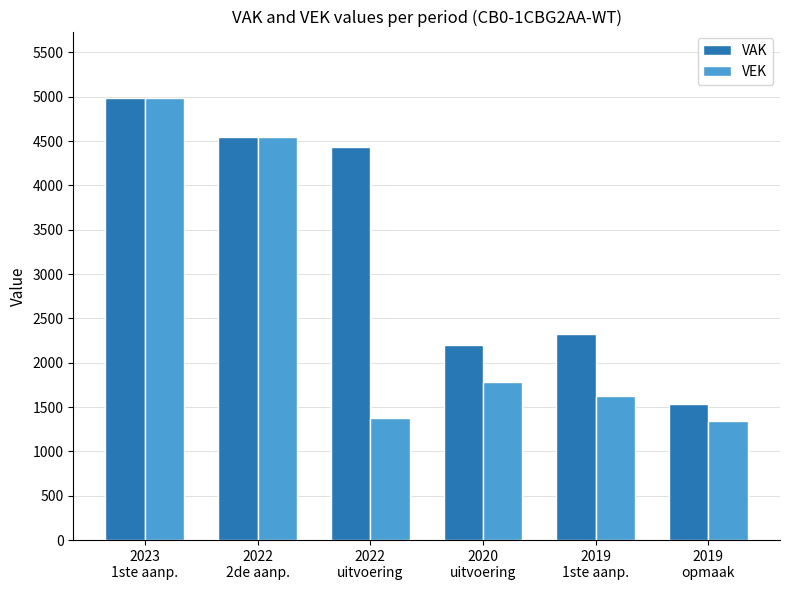

What is the minimum value shown in the chart?

1339